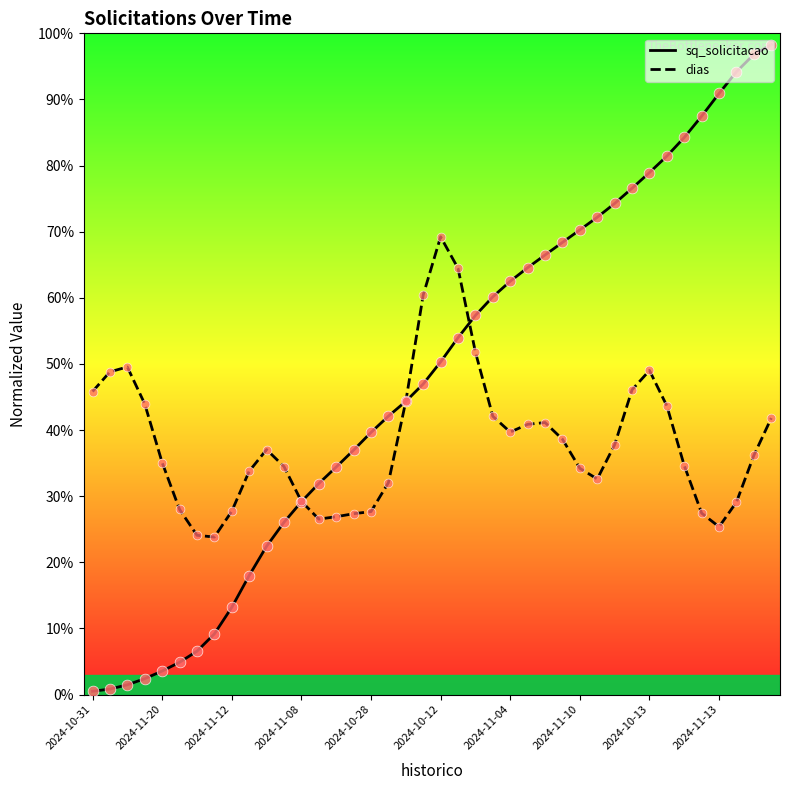

Which series has the largest Y range (max minus min)?

sq_solicitacao